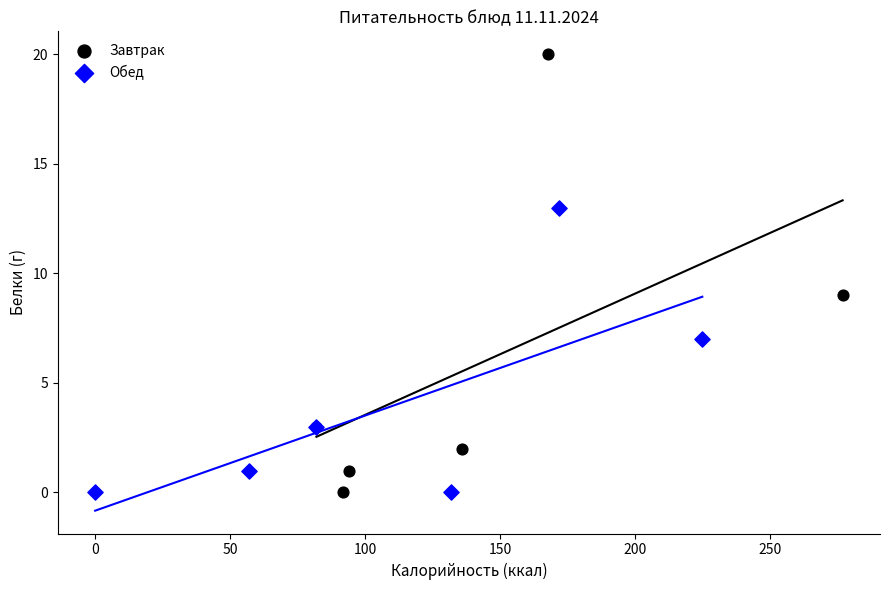

Which series has the largest Y range (max minus min)?

Завтрак